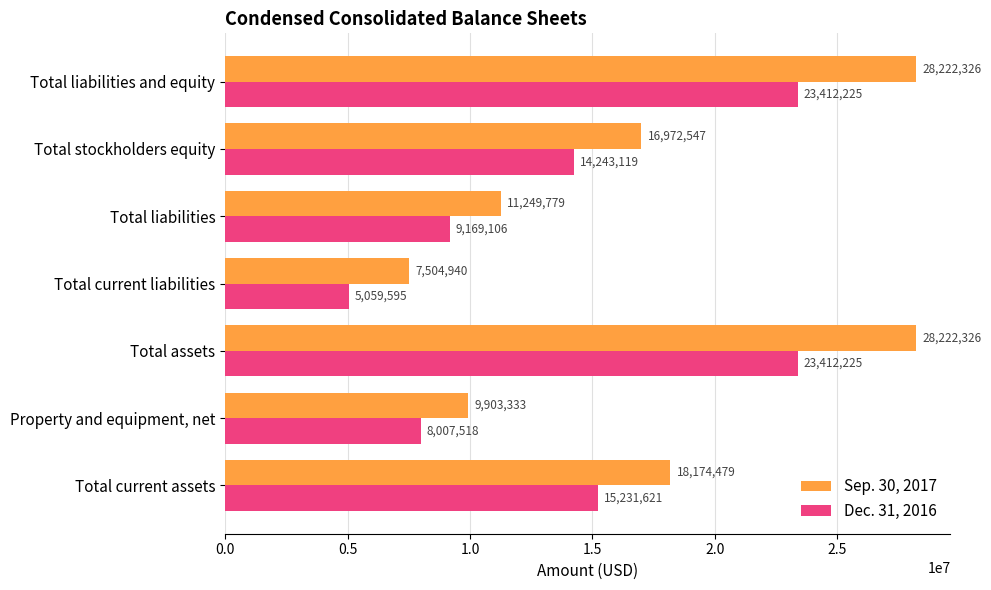

True or false: Sep. 30, 2017 has a value of 3930650 at Property and equipment, net.

False